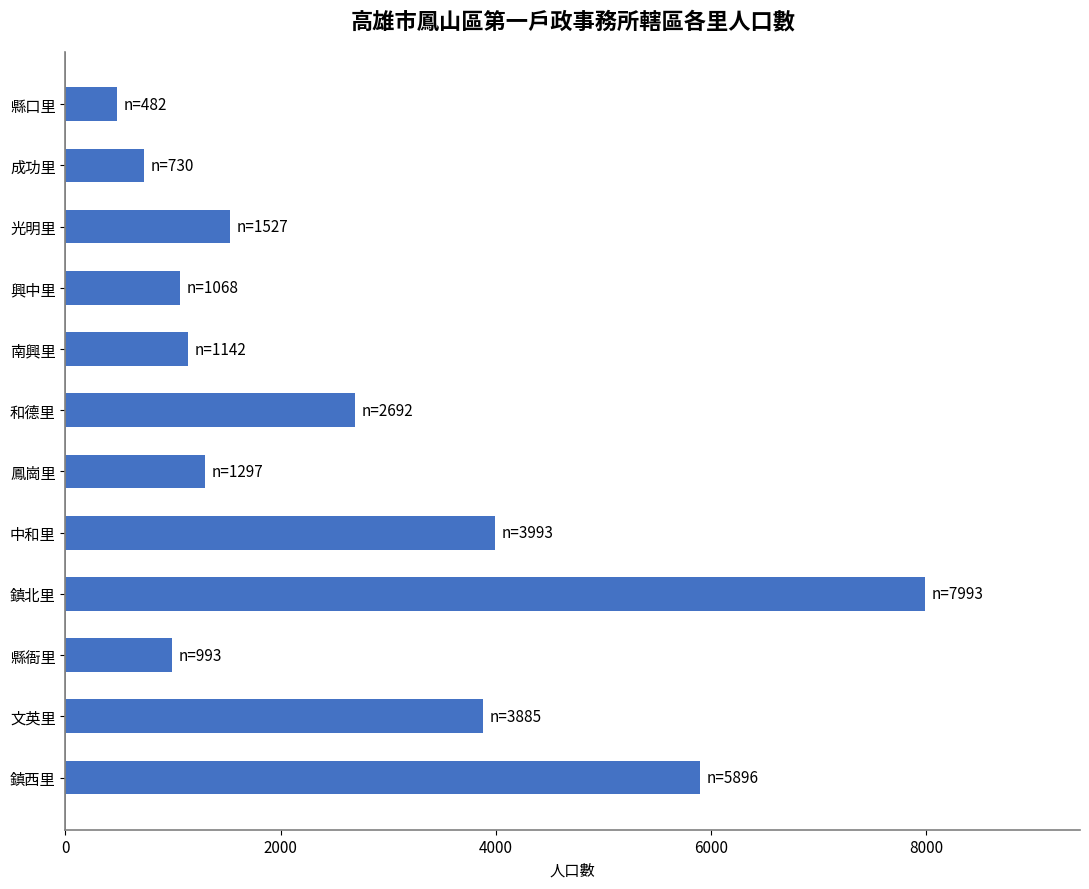

Reading top to bottom, transcribe all the data shown in this chart.

482	730	1527	1068	1142	2692	1297	3993	7993	993	3885	5896